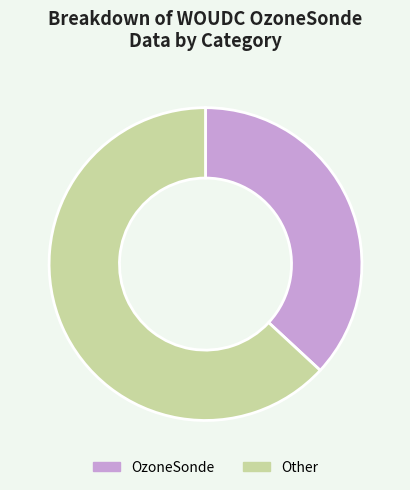

Between OzoneSonde and Other, which is larger?

Other